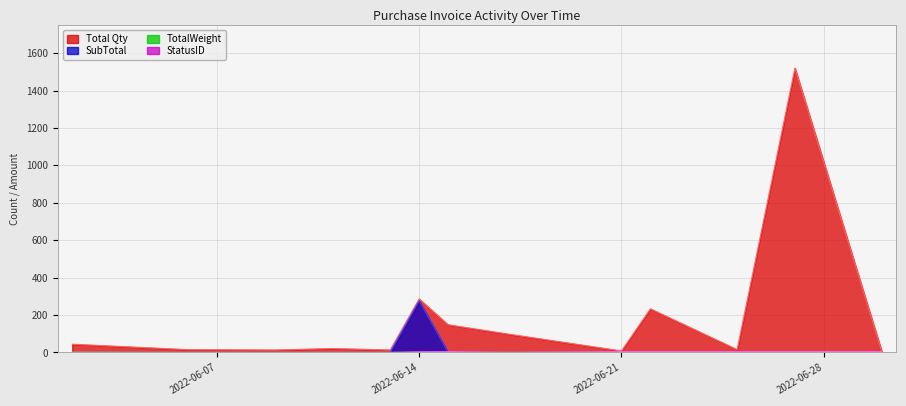

What is the total value across all series at 2022-06-17?

100